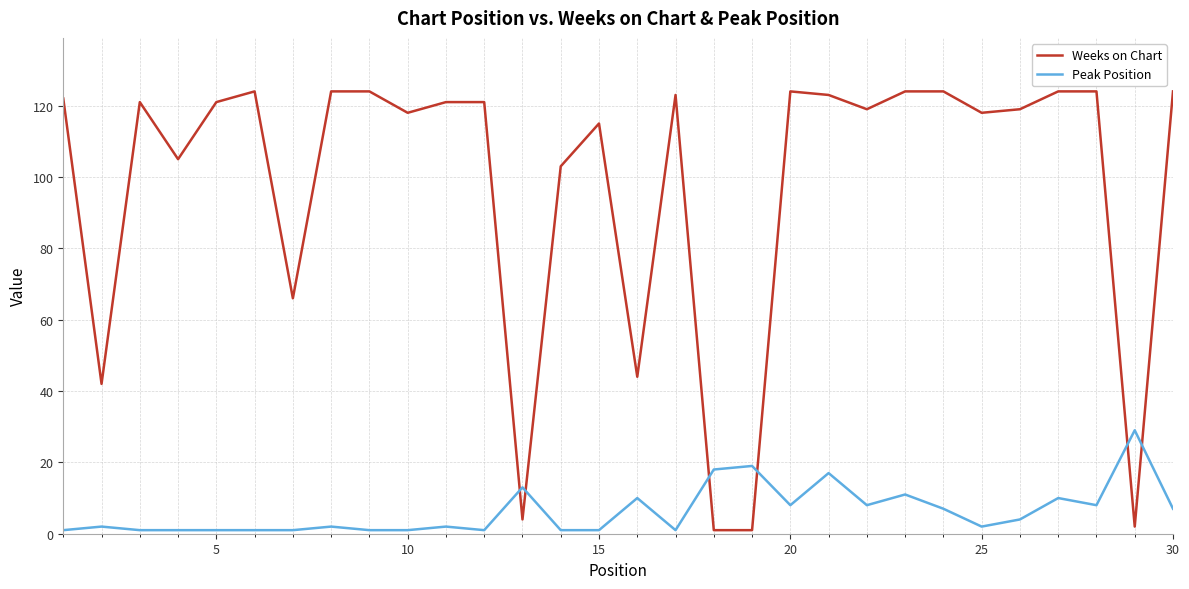

Which series has the widest spread of values?

Weeks on Chart